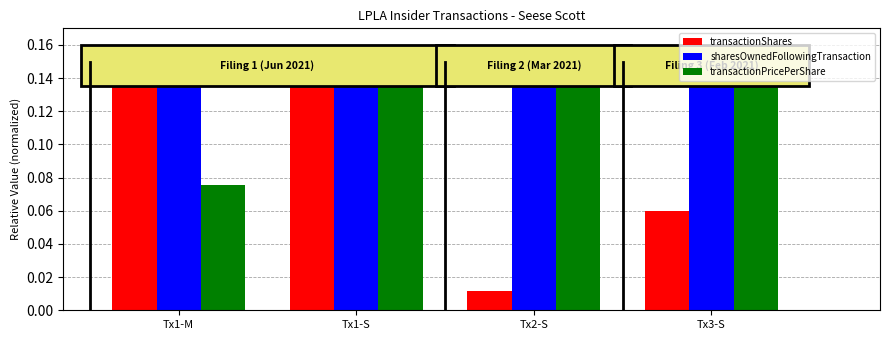

Which series has the widest spread of values?

transactionShares